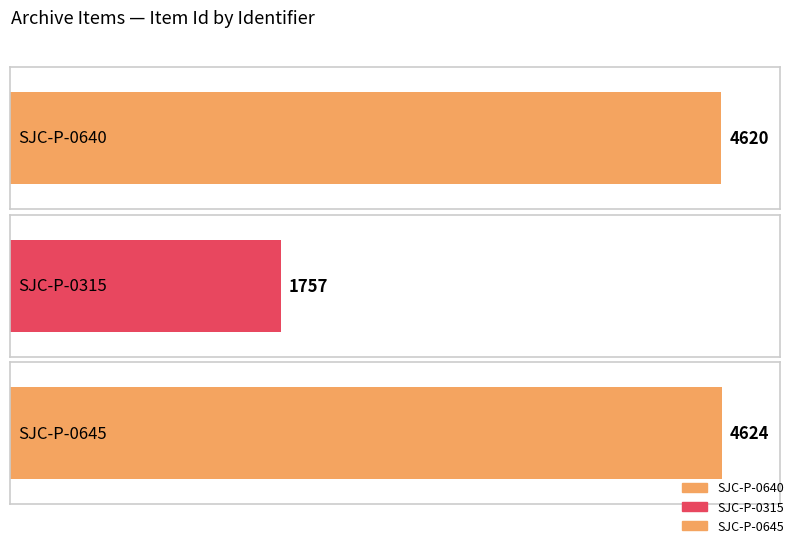

What is the label of the 1st bar from the left?

SJC-P-0640